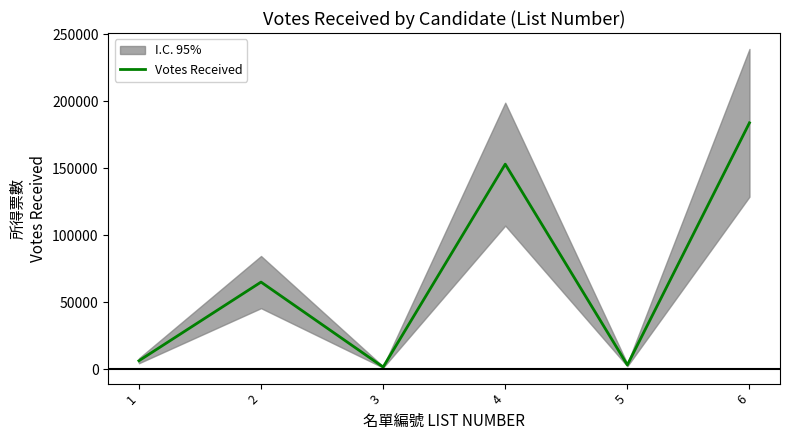

List the labels in order of value, smallest first.

3, 5, 1, 2, 4, 6